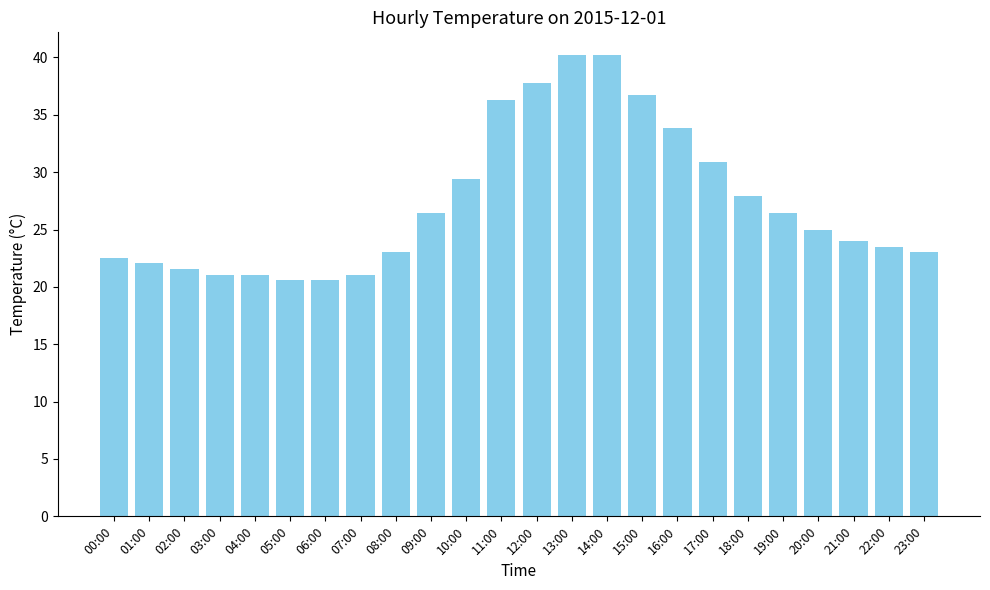

Reading right to left, transcribe all the data shown in this chart.

23:00=23.0	22:00=23.5	21:00=24.0	20:00=25.0	19:00=26.5	18:00=27.9	17:00=30.9	16:00=33.8	15:00=36.8	14:00=40.2	13:00=40.2	12:00=37.7	11:00=36.3	10:00=29.4	09:00=26.5	08:00=23.0	07:00=21.1	06:00=20.6	05:00=20.6	04:00=21.1	03:00=21.1	02:00=21.6	01:00=22.1	00:00=22.5